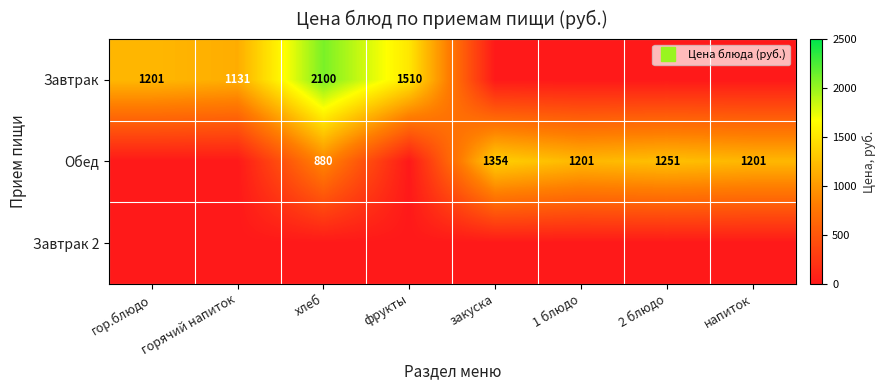

At which label does Обед first exceed 1200?

закуска